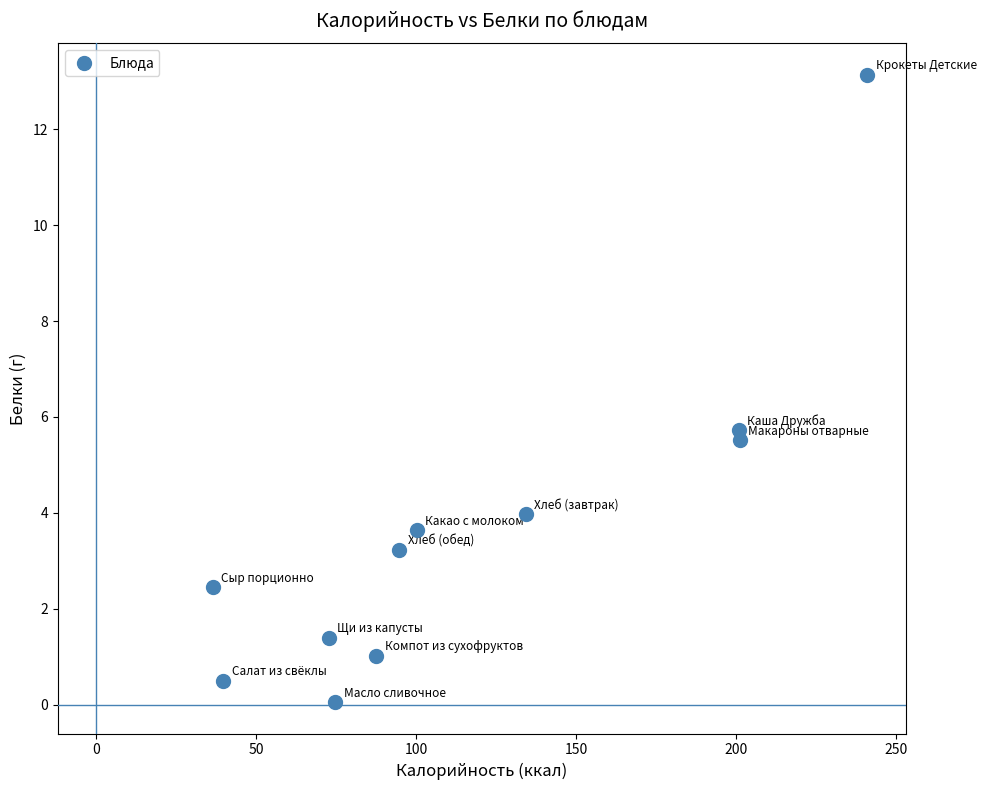

What Y value in the scatter plot is closest to 6?

5.7